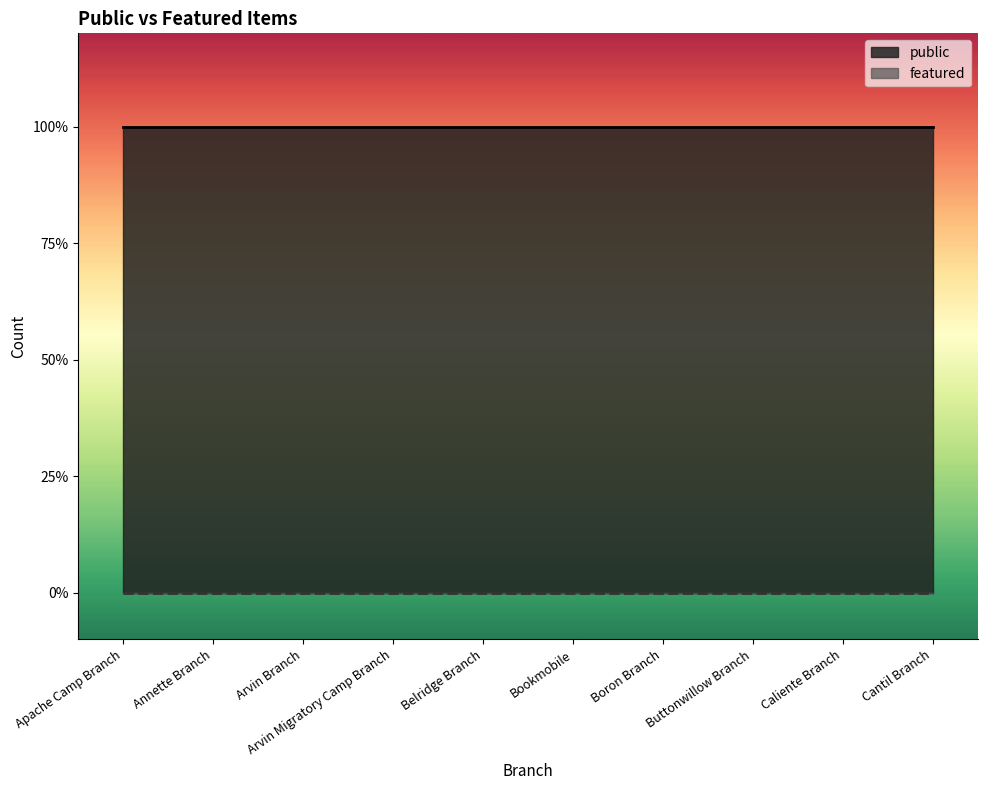

List the series in order of their overall mean, highest first.

public, featured